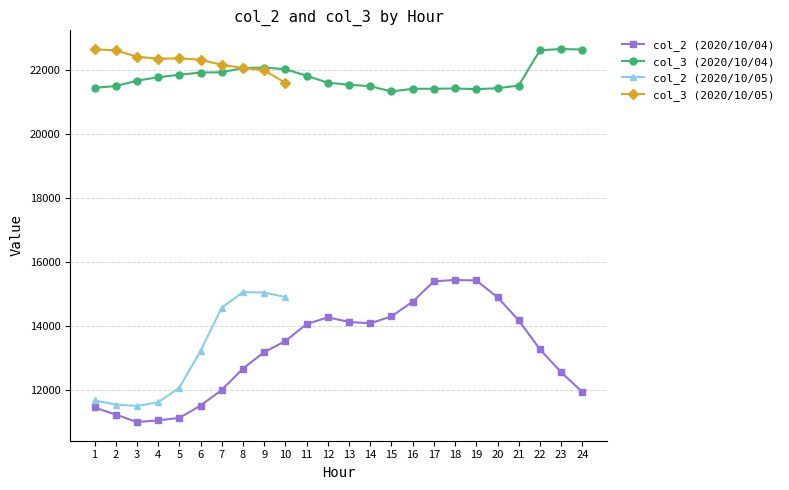

What is the maximum value for col_2 (2020/10/04)?

15437